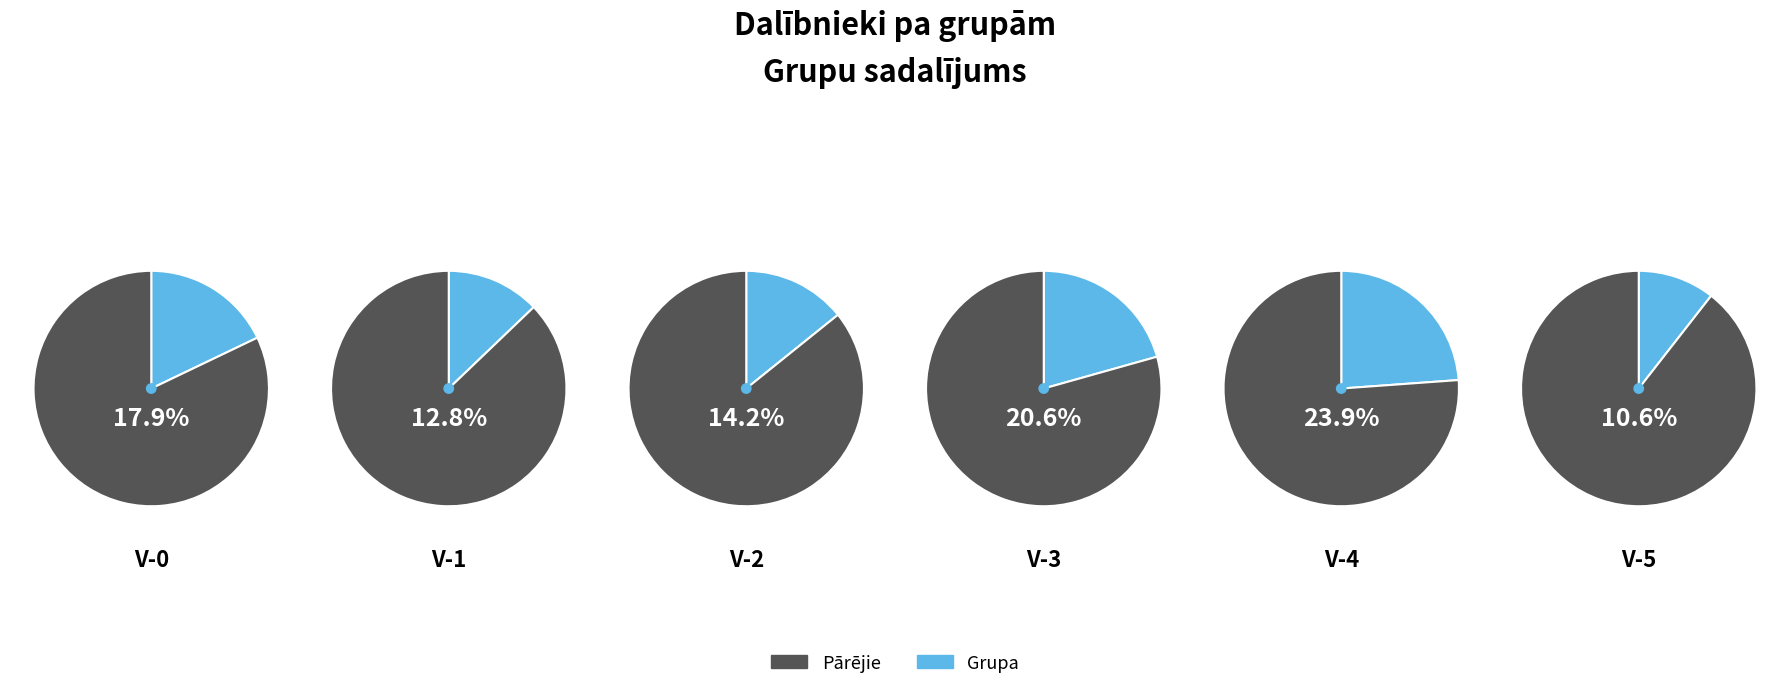

Is the sum of 2 and counts greater than half?

No